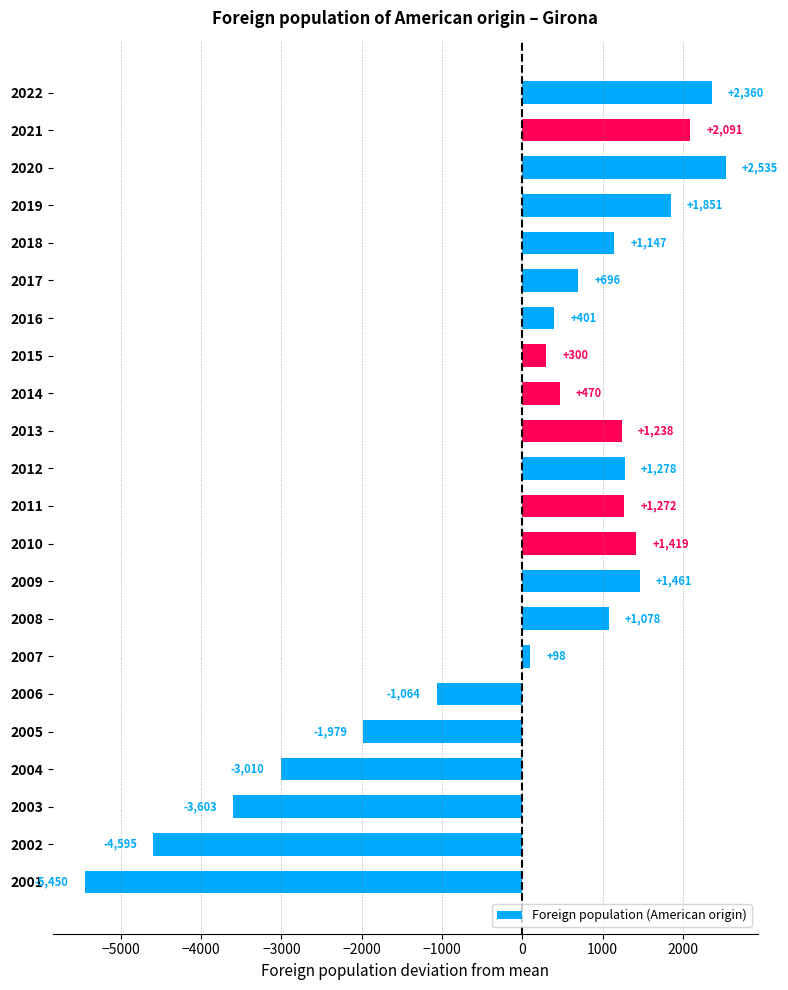

The value at 2019 is 3102.0. True or false?

False